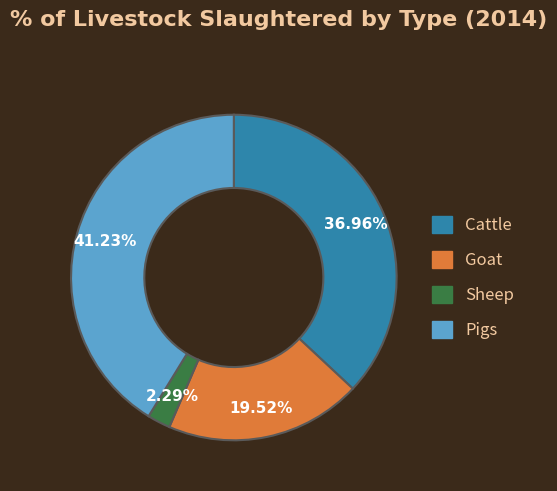

To the nearest percent, what percentage of the pie is Sheep?

2%